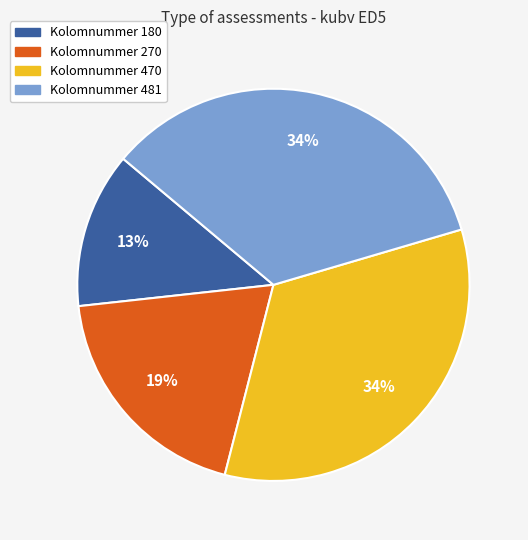

To the nearest percent, what is the difference between the largest and smallest slice percentages?

21%